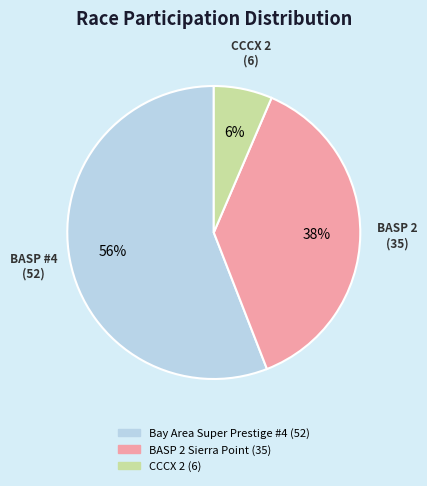

To the nearest percent, what portion does CCCX 2 represent?

6%